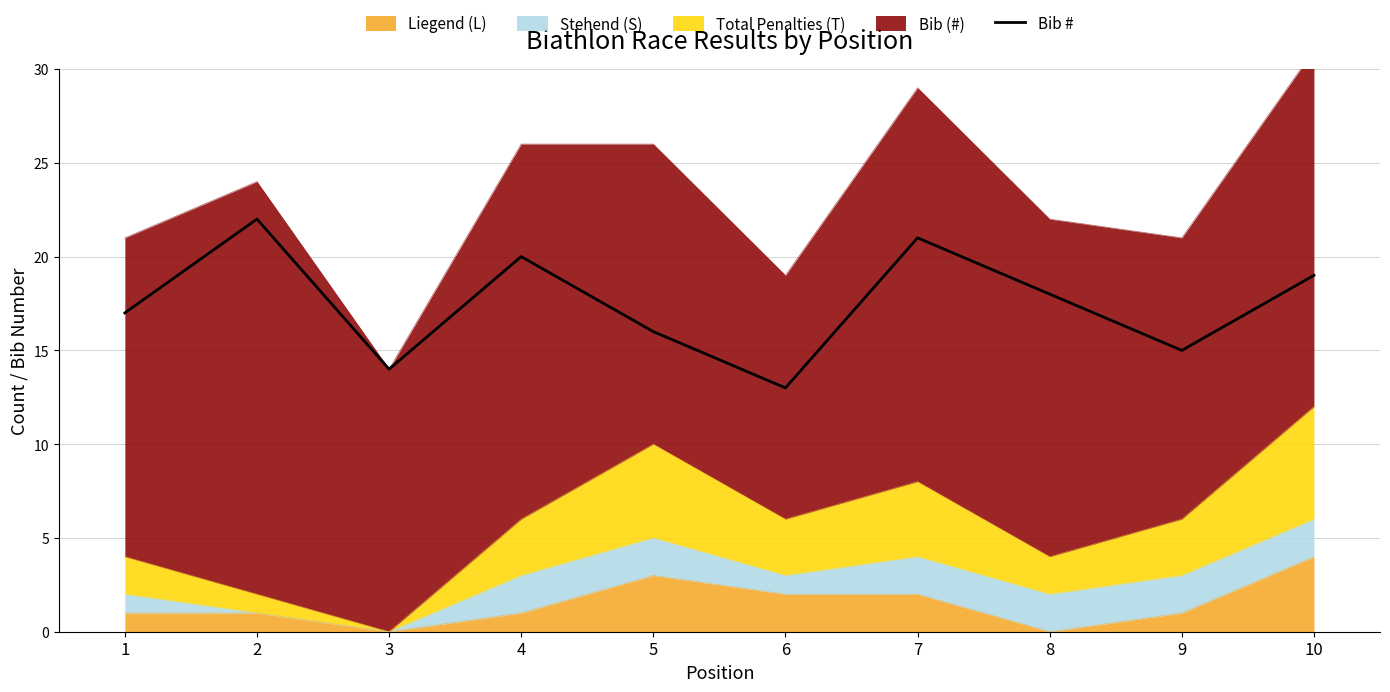

Does the chart display data point markers on the line(s)?

No